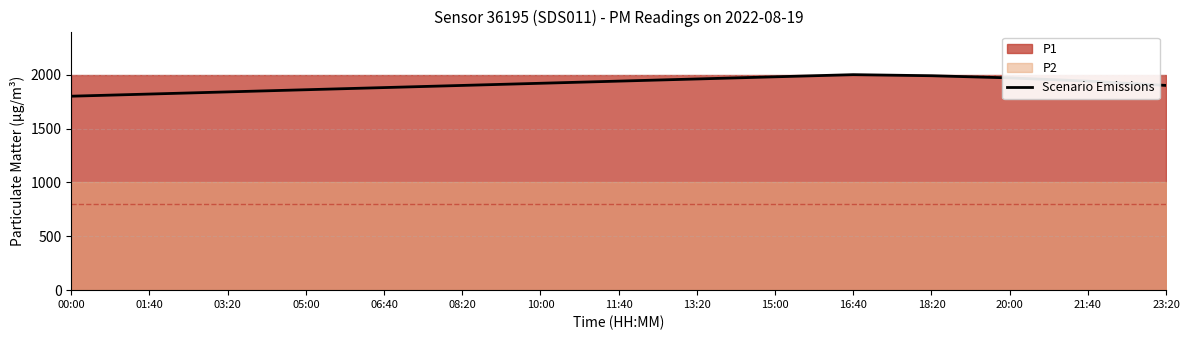

List the labels in order of value, smallest first.

00:00, 01:40, 03:20, 05:00, 06:40, 08:20, 23:20, 10:00, 11:40, 21:40, 13:20, 20:00, 15:00, 18:20, 16:40